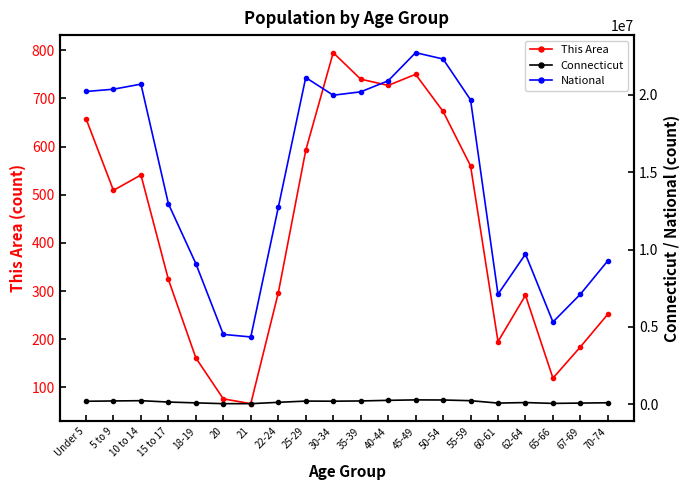

What is the minimum value for This Area?

66